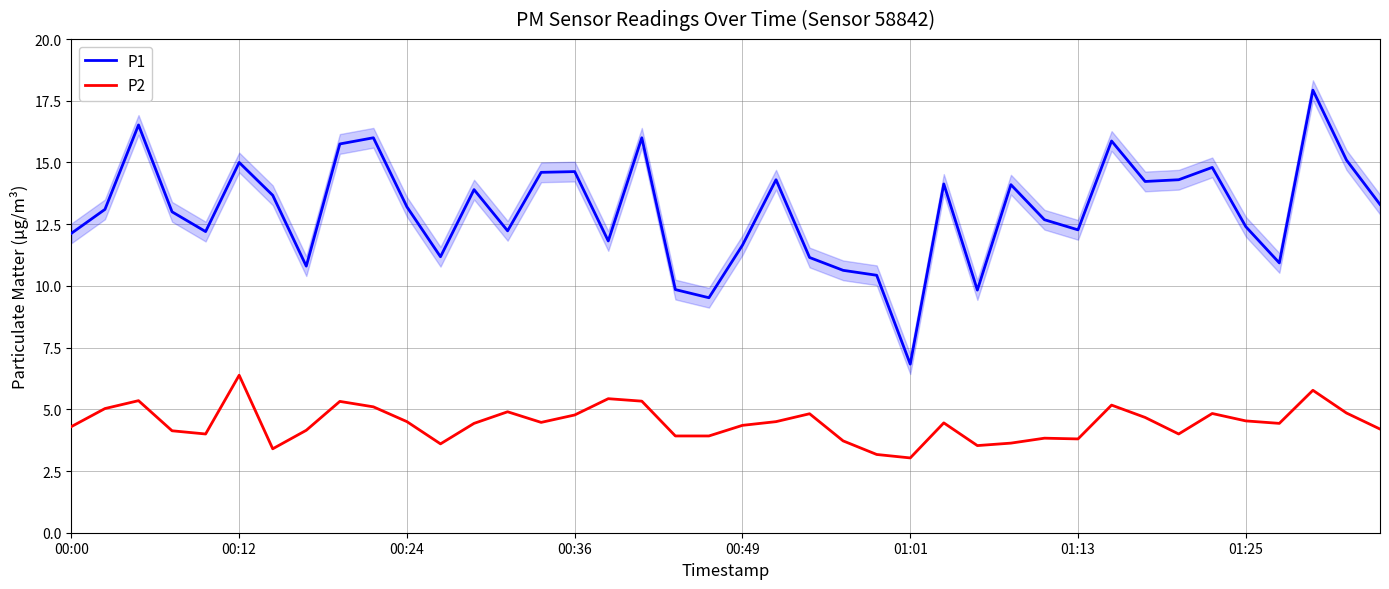

At 8, list the series in order from largest to smallest.

P1, P2